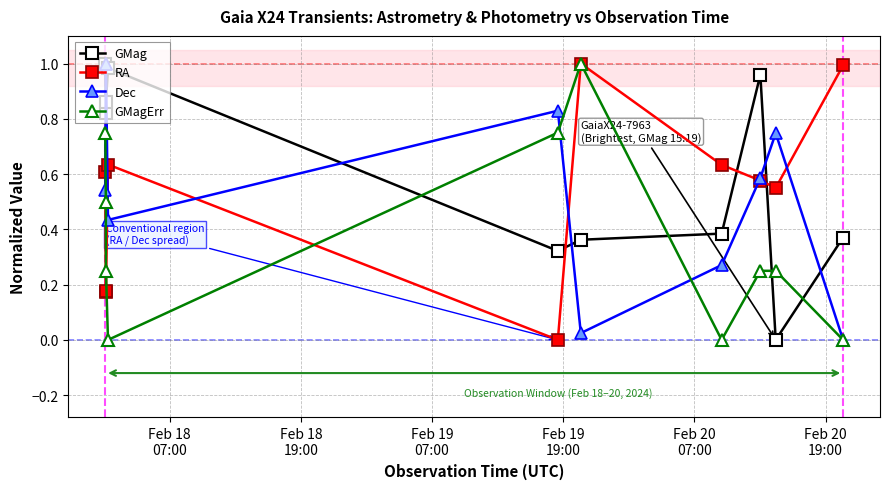

True or false: GMagErr has more than 2 points higher than both neighbors.

False